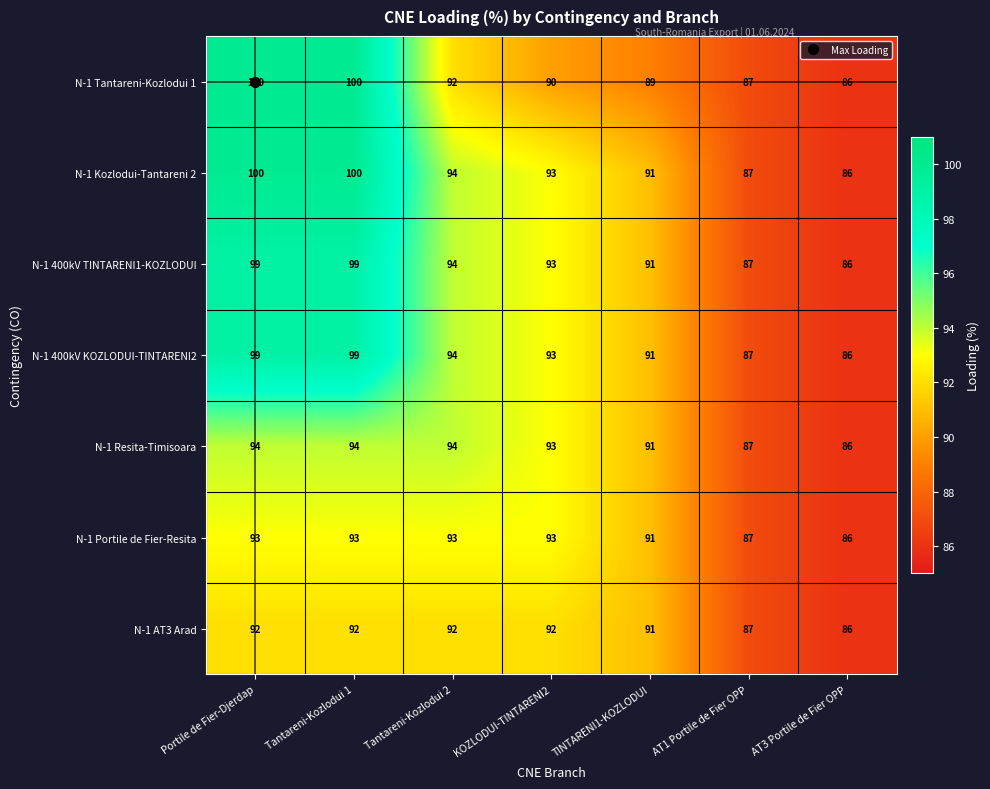

At which label does N-1 Portile de Fier-Resita reach its minimum?

AT3 Portile de Fier OPP